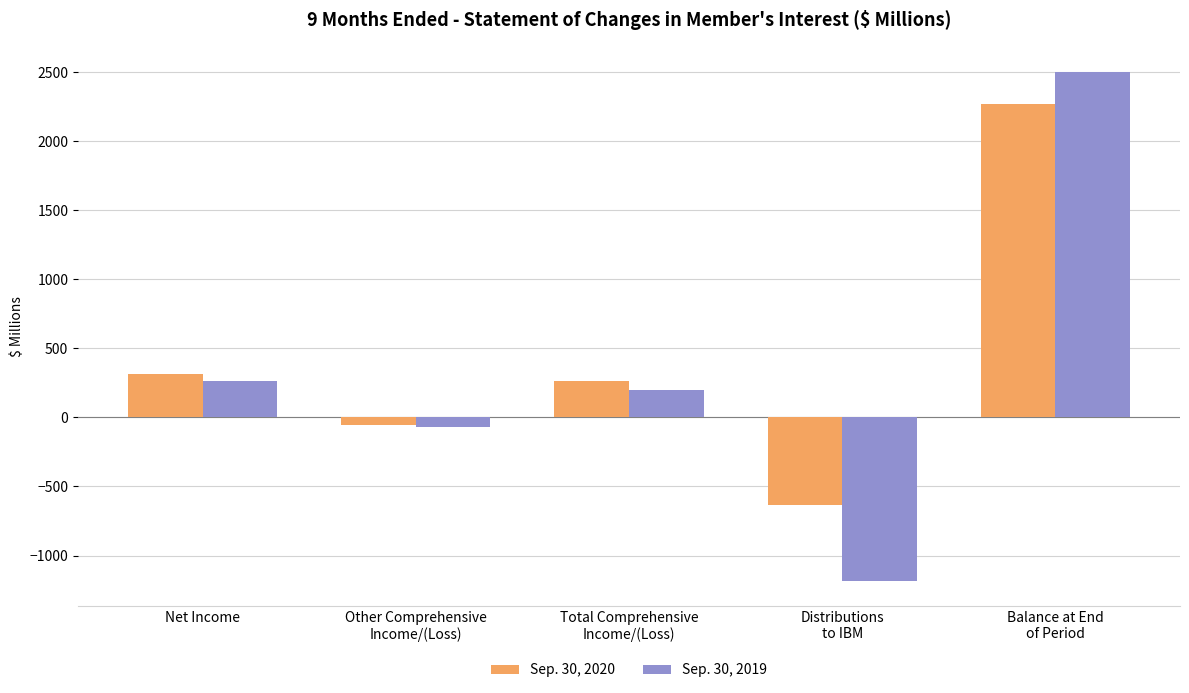

Reading left to right, extract all data points from this chart.

Sep. 30, 2020: Net Income=316	Other Comprehensive
Income/(Loss)=-52	Total Comprehensive
Income/(Loss)=264	Distributions
to IBM=-636	Balance at End
of Period=2273
Sep. 30, 2019: Net Income=265	Other Comprehensive
Income/(Loss)=-68	Total Comprehensive
Income/(Loss)=197	Distributions
to IBM=-1182	Balance at End
of Period=2500